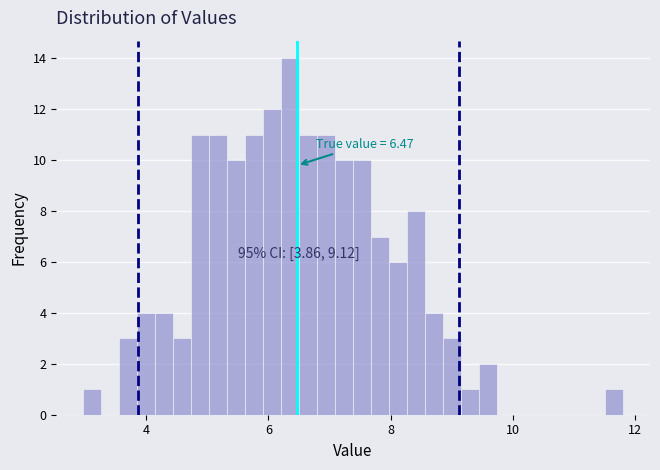

Read against the x-axis, roughly where is the centre of the tallest bar?

6.4